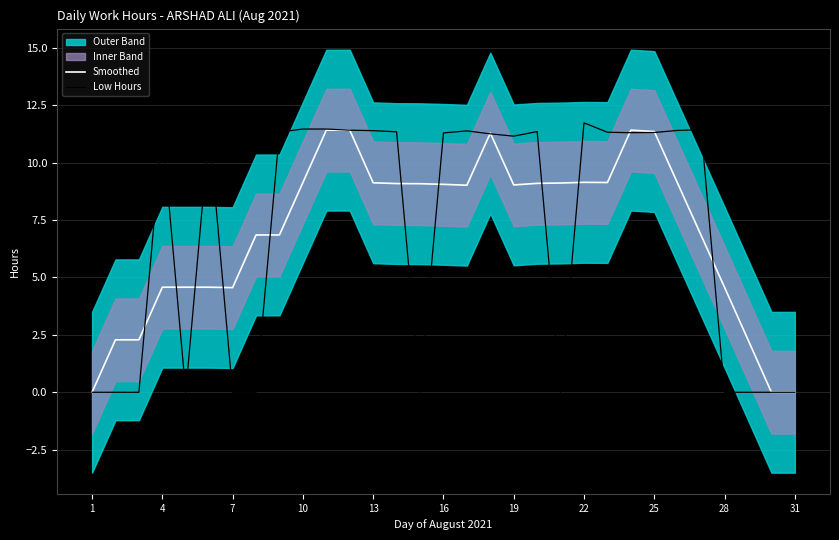

Is this an area chart (filled region under the line)?

No